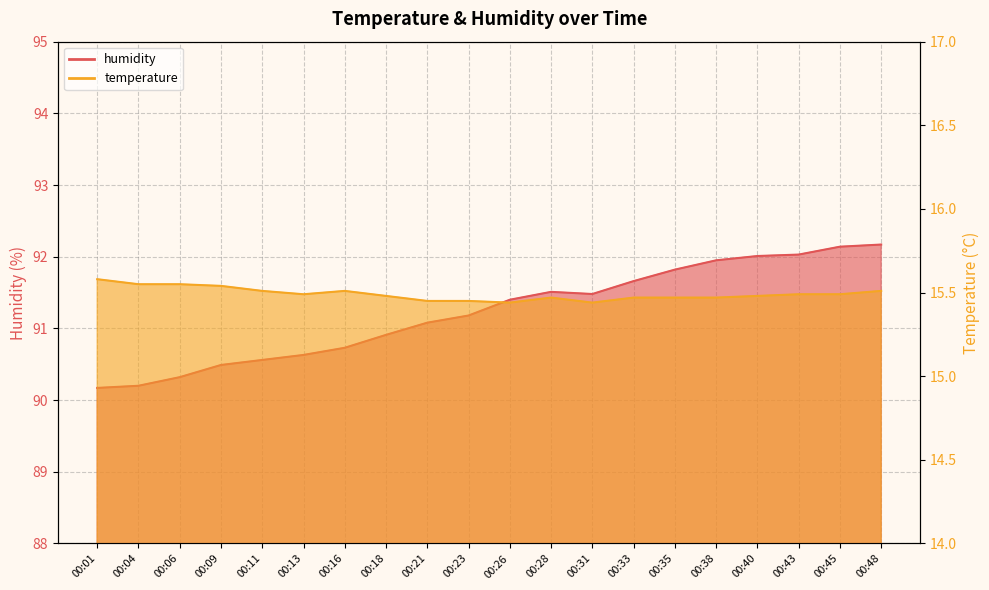

Which series has the widest spread of values?

humidity